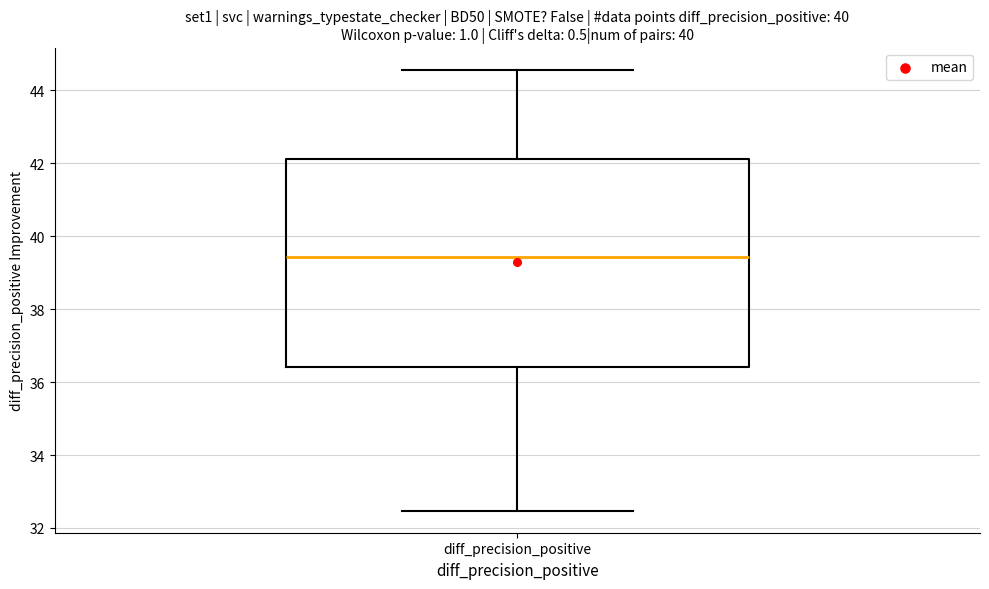

Where does the upper whisker of the box for diff_precision_positive end on the y-axis? The values are not printed on the chart, so give them approximately, as read against the axis.

44.6